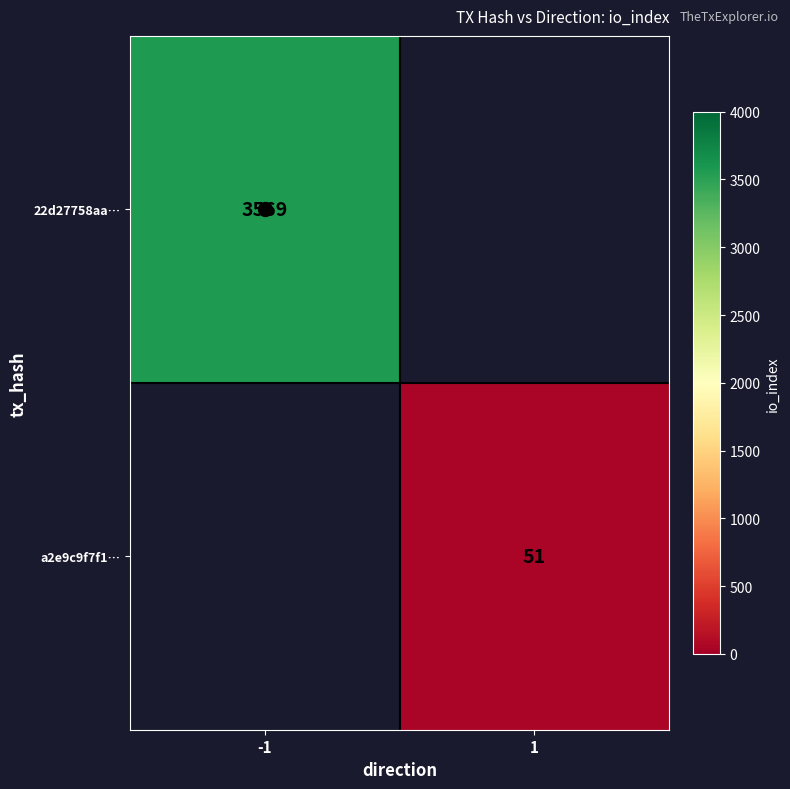

The value of 22d27758aa… at -1 is 3569. True or false?

True